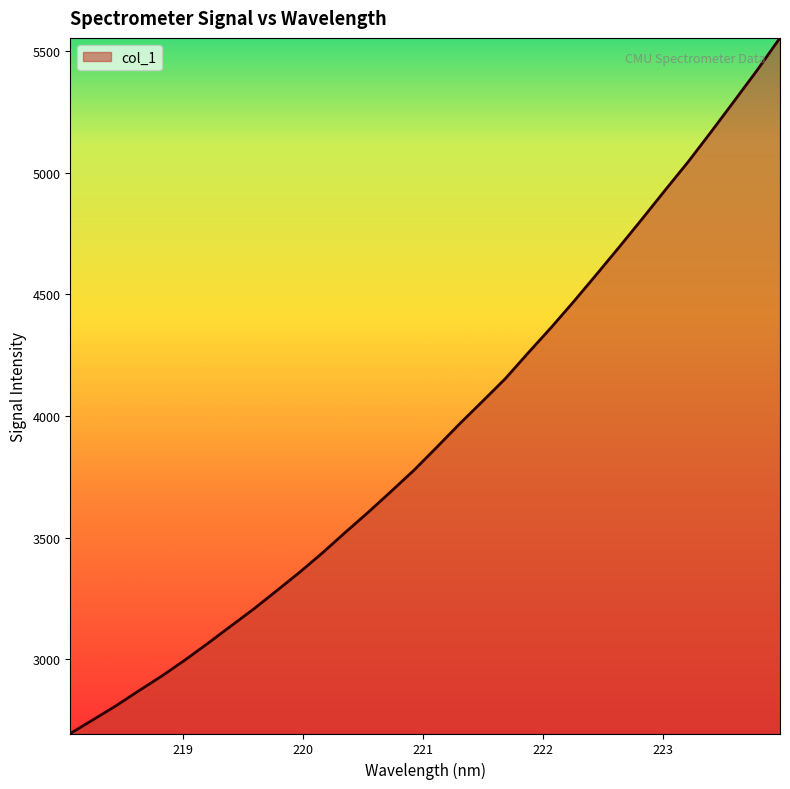

What is the difference between the maximum and minimum values?

2859.7